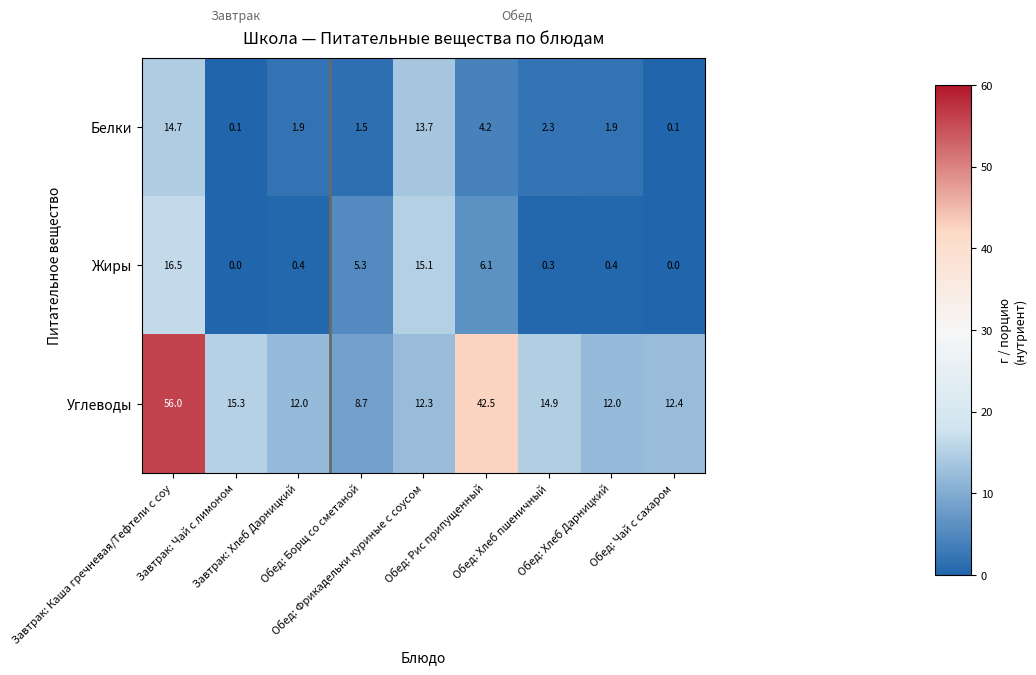

What is the average value of the Белки series?

4.5